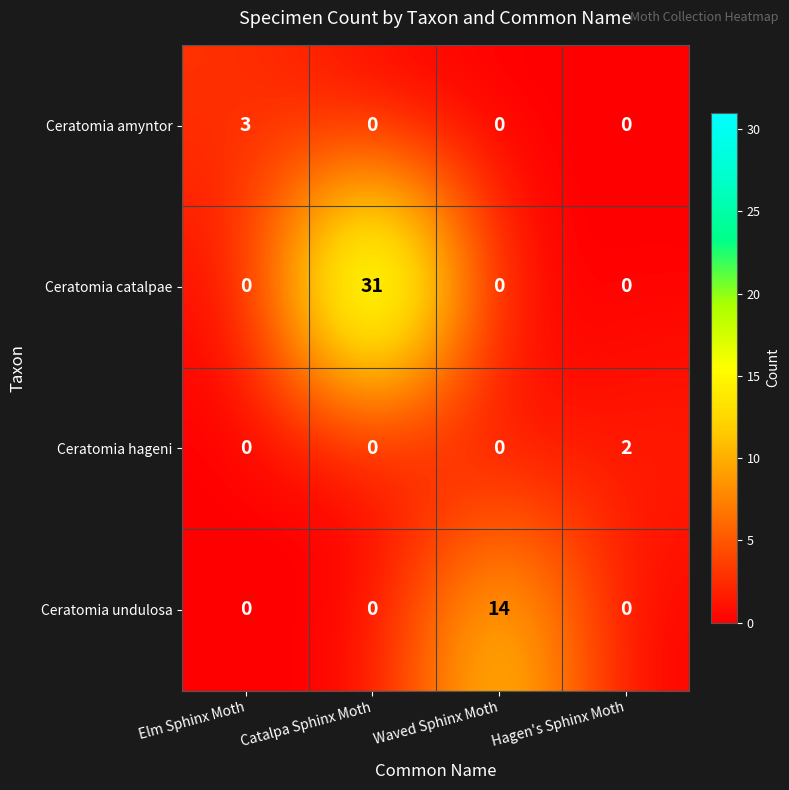

Reading left to right, extract all data points from this chart.

Ceratomia amyntor: Elm Sphinx Moth=3	Catalpa Sphinx Moth=0	Waved Sphinx Moth=0	Hagen's Sphinx Moth=0
Ceratomia catalpae: Elm Sphinx Moth=0	Catalpa Sphinx Moth=31	Waved Sphinx Moth=0	Hagen's Sphinx Moth=0
Ceratomia hageni: Elm Sphinx Moth=0	Catalpa Sphinx Moth=0	Waved Sphinx Moth=0	Hagen's Sphinx Moth=2
Ceratomia undulosa: Elm Sphinx Moth=0	Catalpa Sphinx Moth=0	Waved Sphinx Moth=14	Hagen's Sphinx Moth=0